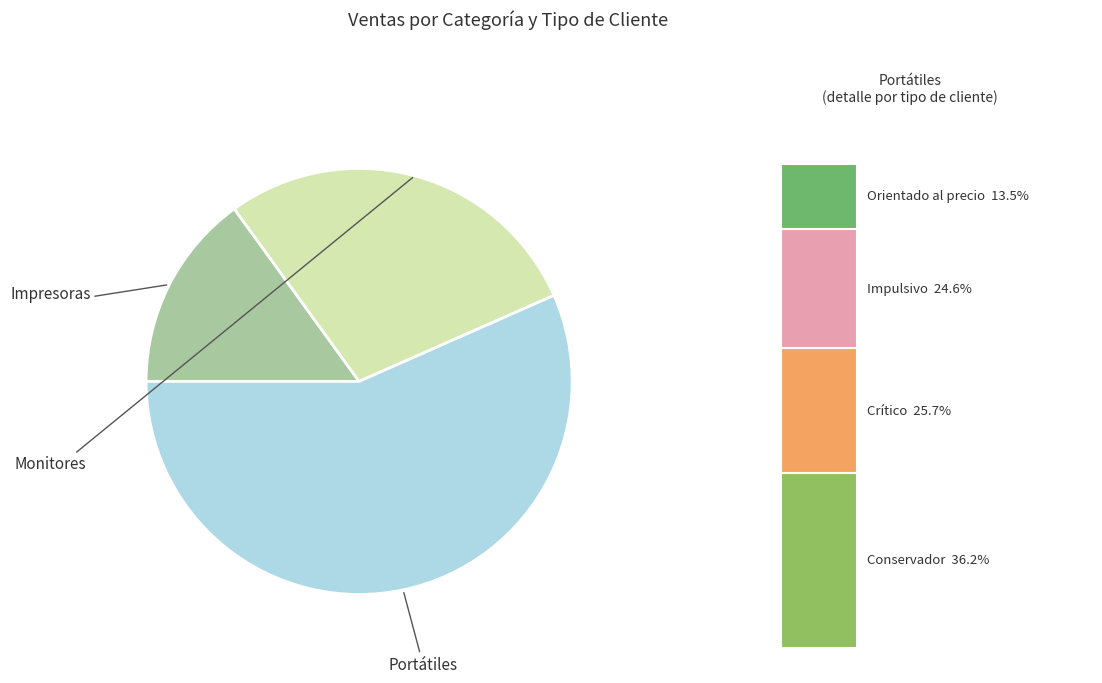

What is the smallest slice in the pie chart?

Impresoras